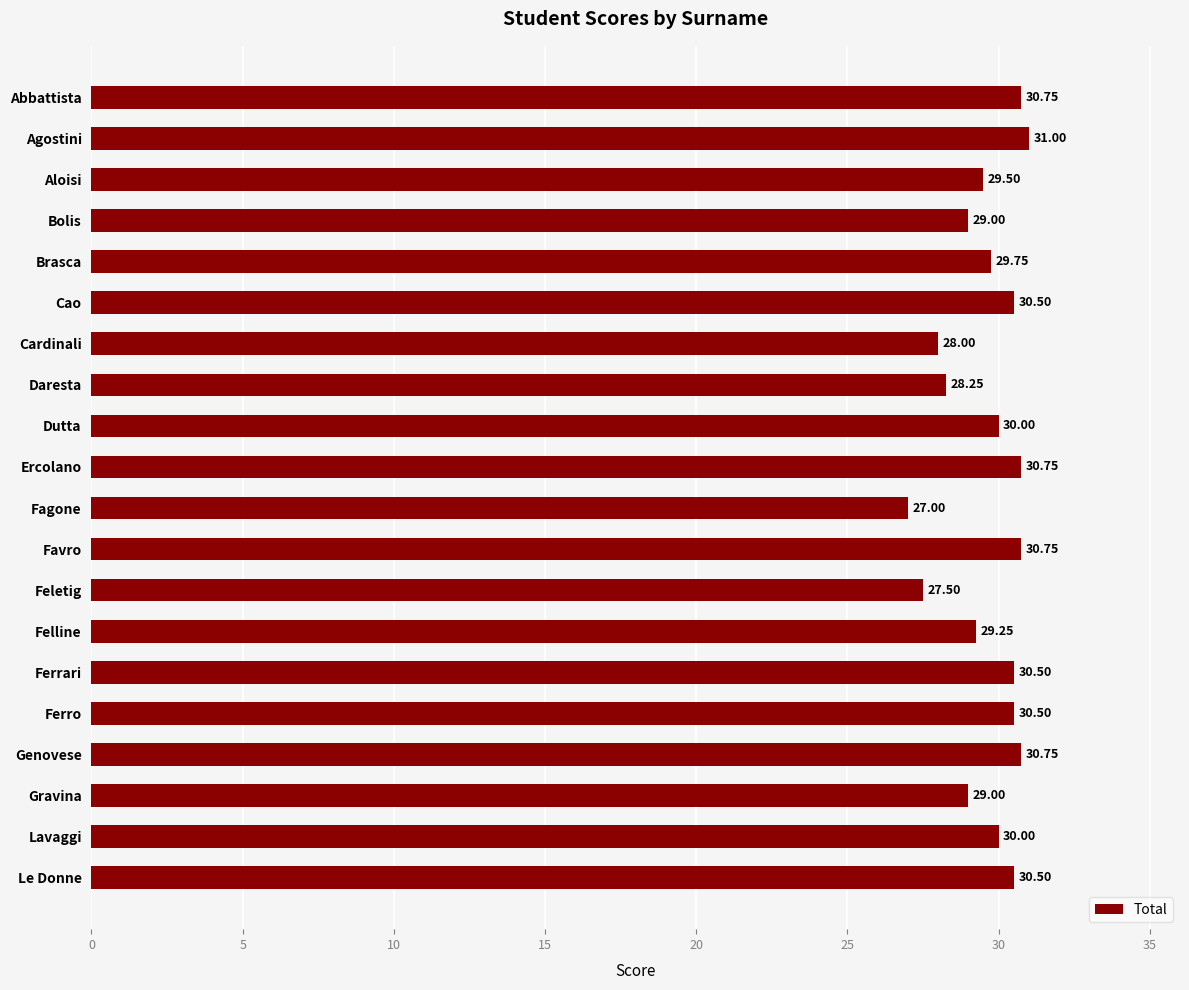

Which category has the lowest value across all series?

Fagone